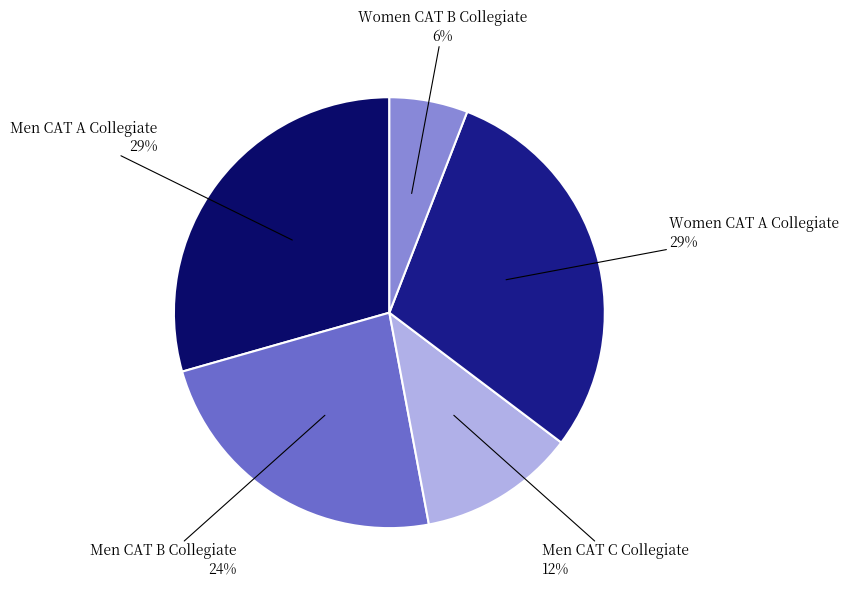

Is there a majority slice in this chart?

No